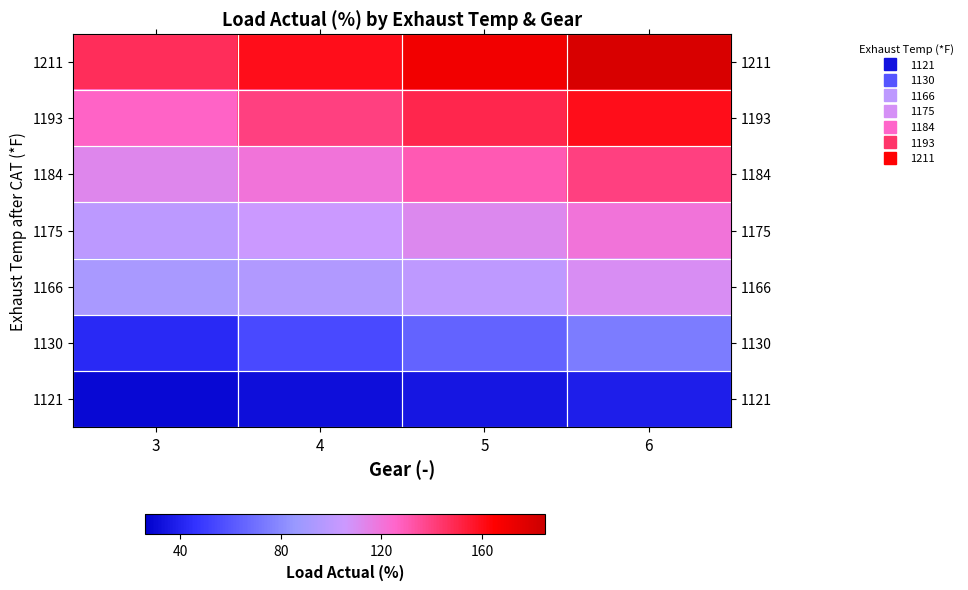

At how many categories does at least one series exceed 43?

4